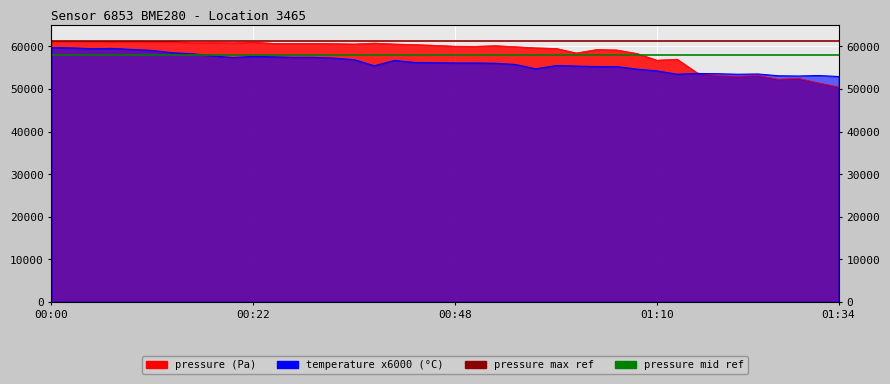

What is the approximate value of pressure mid ref at 00:00?

58000